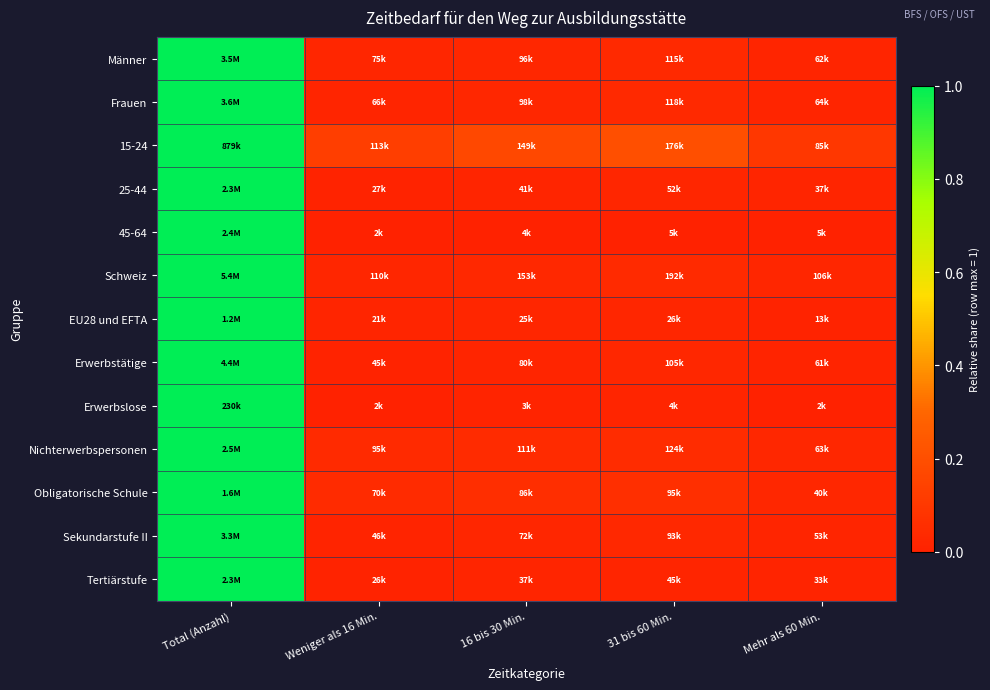

Between Weniger als 16 Min. and Total (Anzahl), which is larger?

Total (Anzahl)